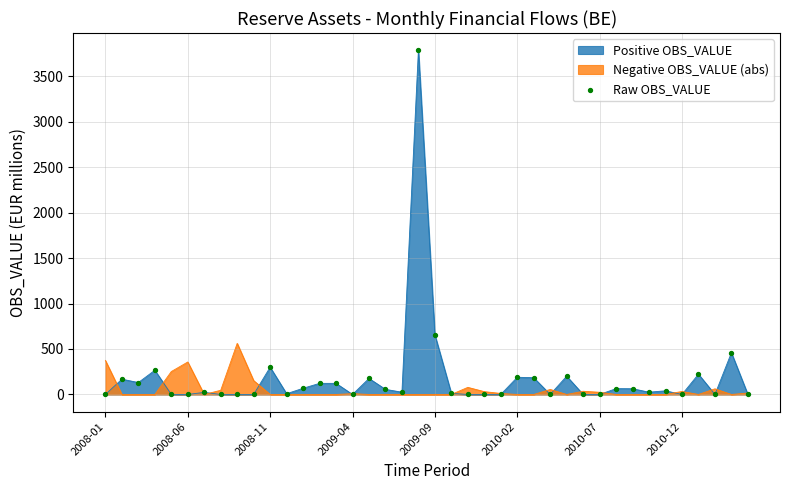

What is the change in value from 27 to 36?

+223